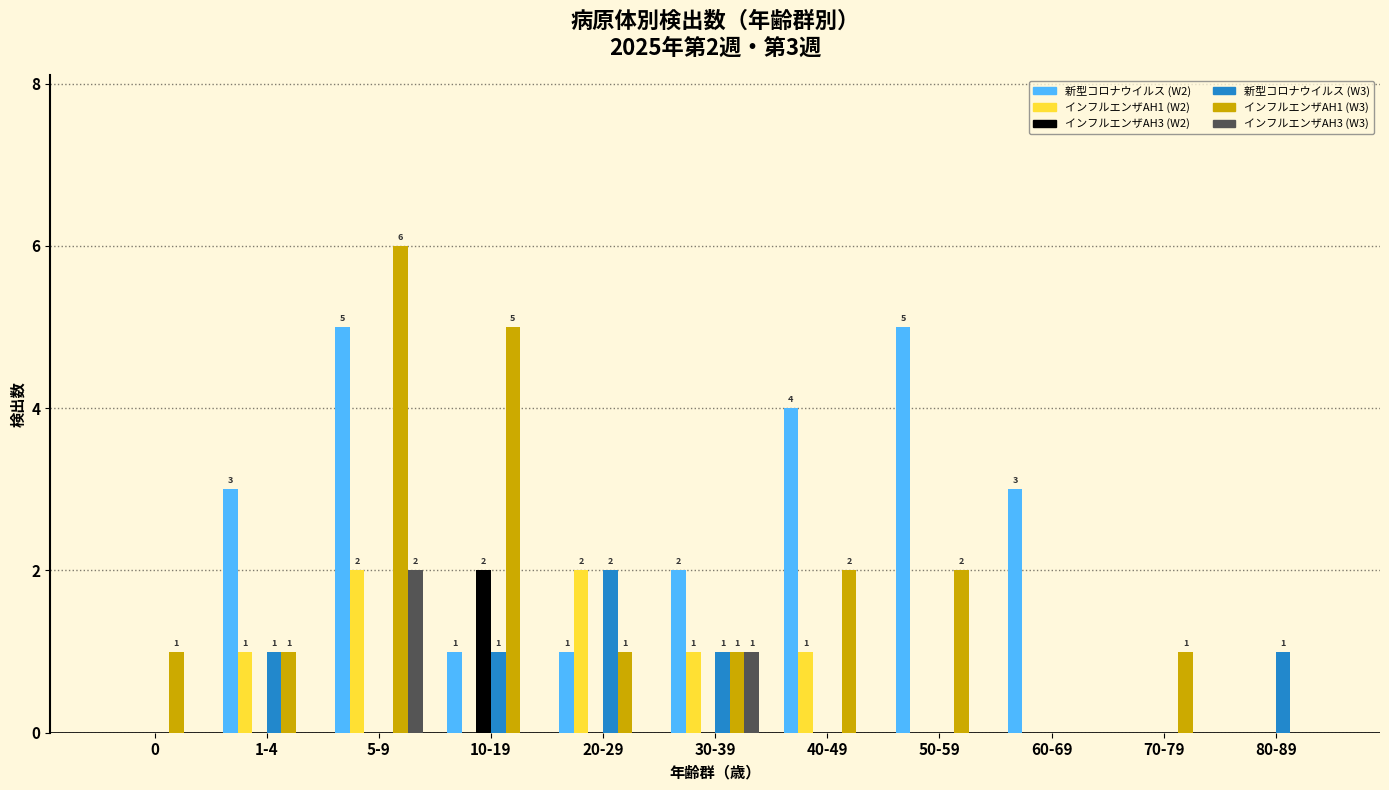

Is the value of インフルエンザAH3 (W2) at 50-59 greater than the value of 新型コロナウイルス (W2) at 40-49?

No